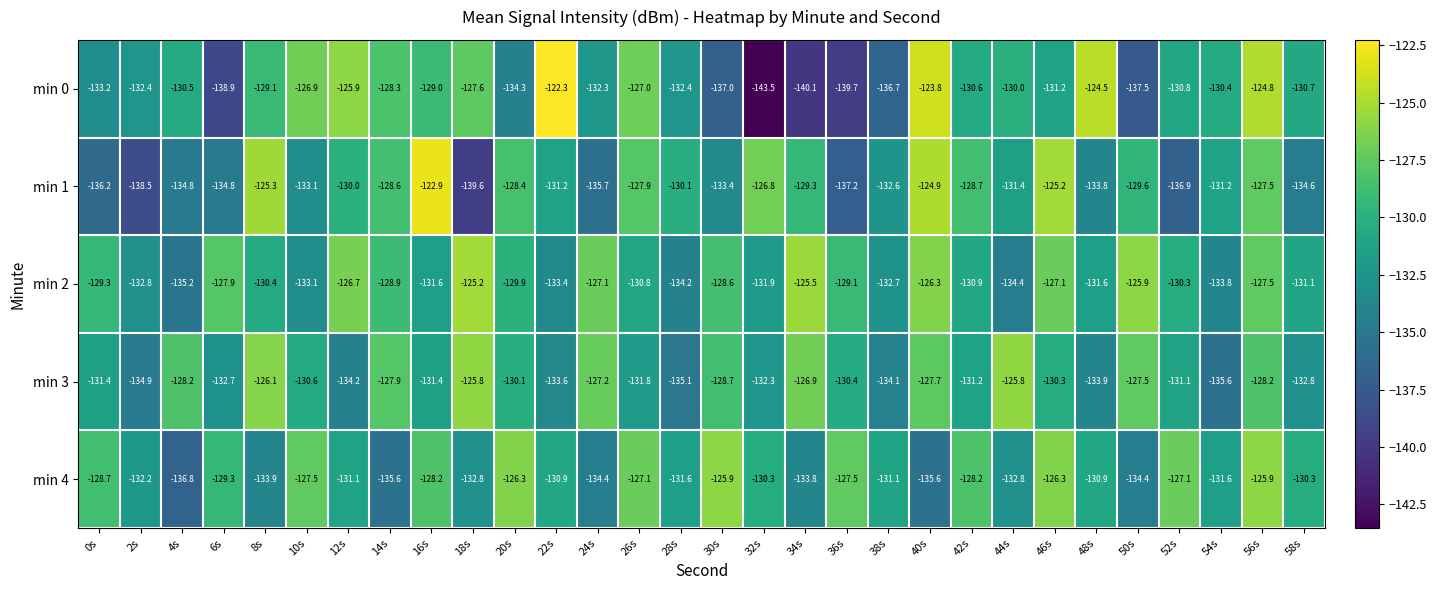

What is the approximate value of min 1 at 40s?

-124.9